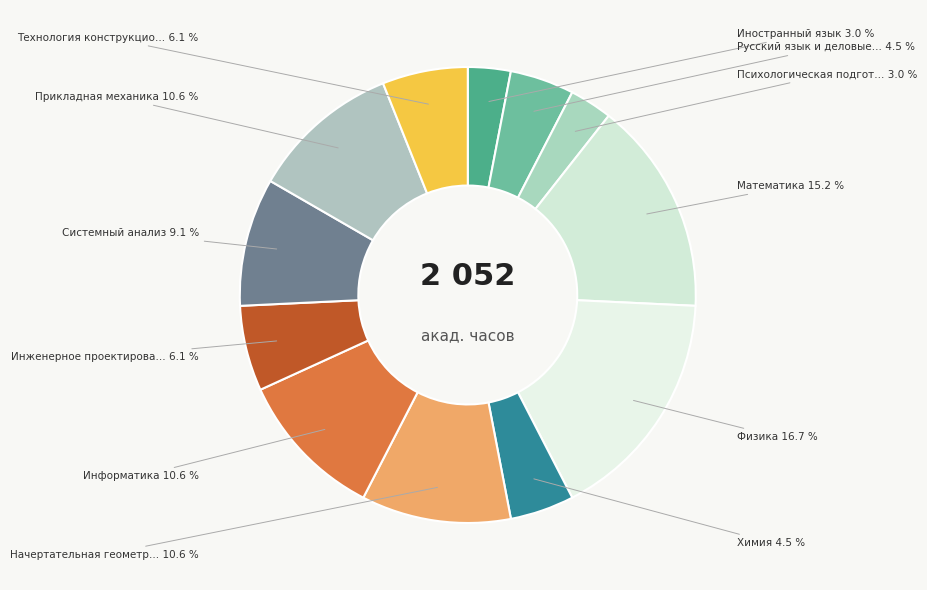

How many segments does this pie chart have?

12